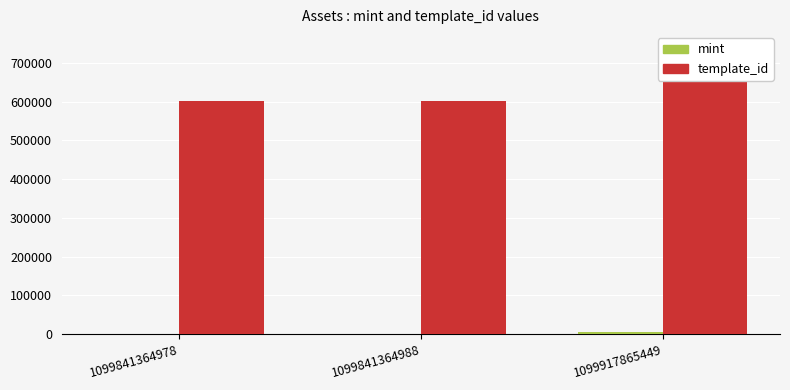

What is the difference between the mint values at 1099917865449 and 1099841364988?

3628